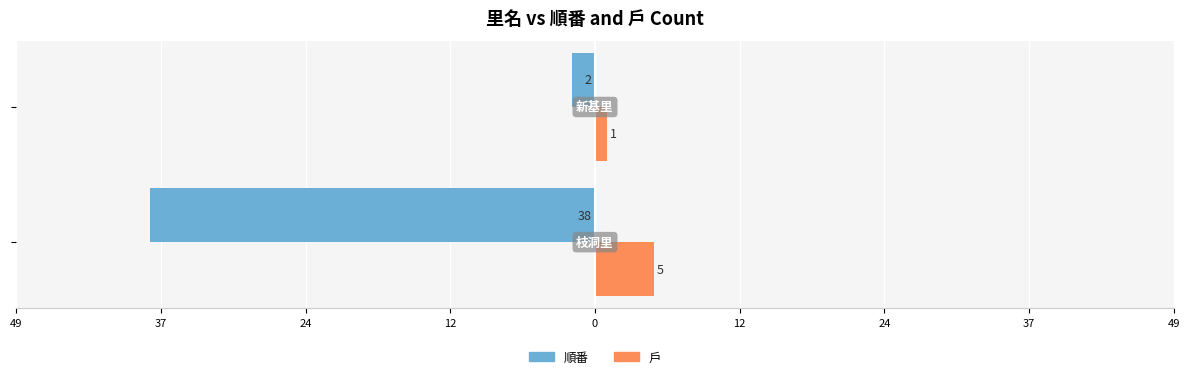

What are all the series names shown in the legend?

順番, 戶